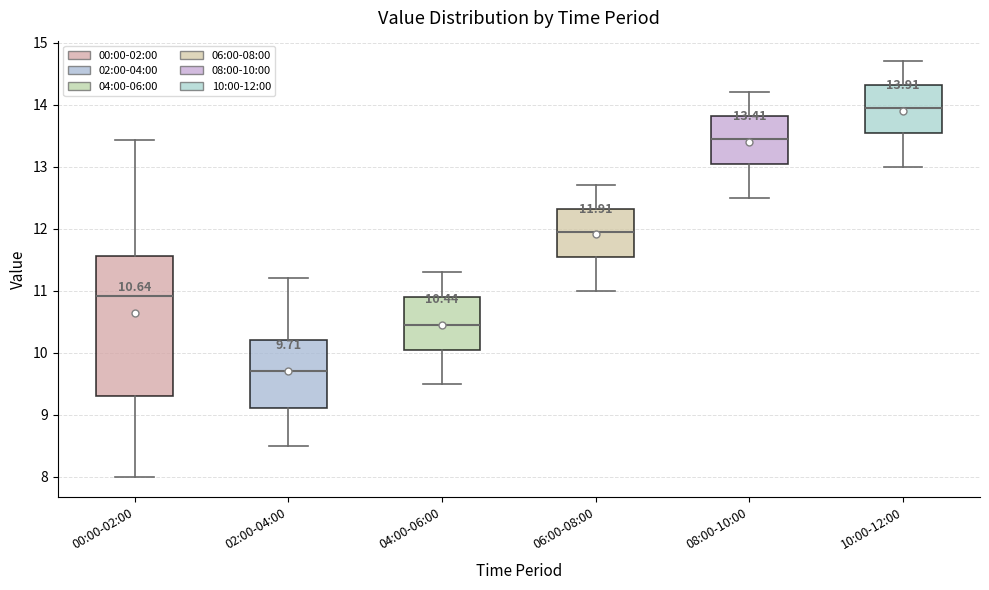

Which box is the tallest, from its lower edge to its upper edge?

00:00-02:00